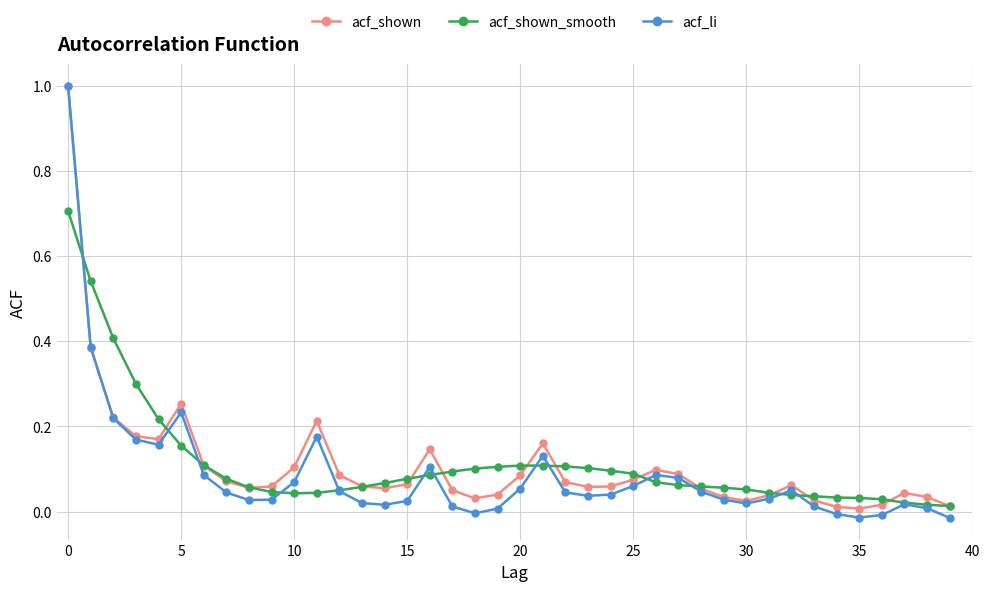

What is the maximum value for acf_li?

1.0